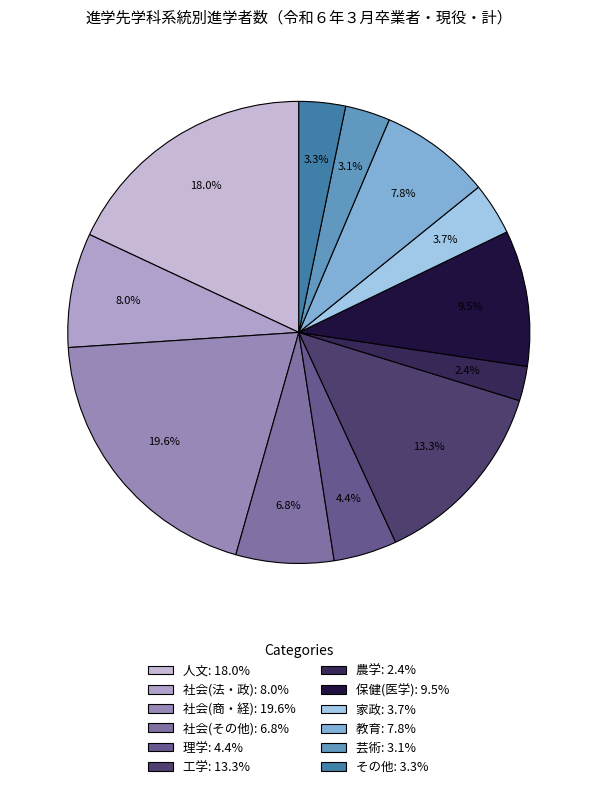

To the nearest percent, what is the average slice percentage?

8%